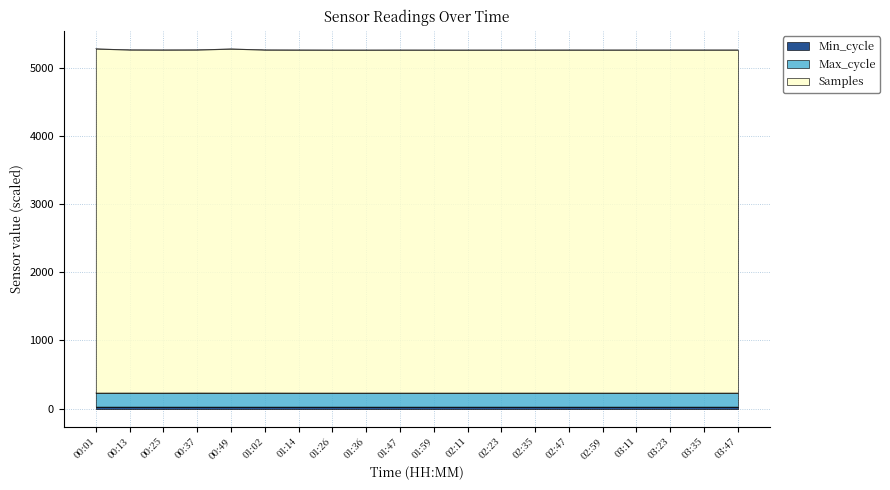

How many lines are shown in the chart?

3